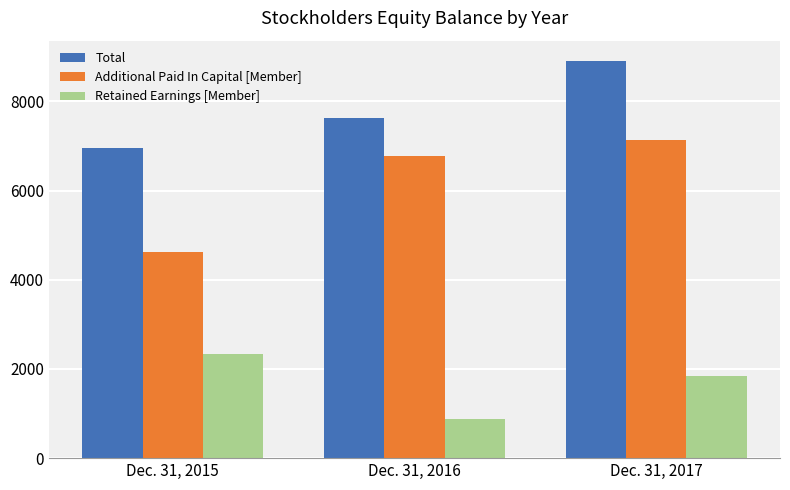

List the labels in order of Additional Paid In Capital [Member] value, largest first.

Dec. 31, 2017, Dec. 31, 2016, Dec. 31, 2015